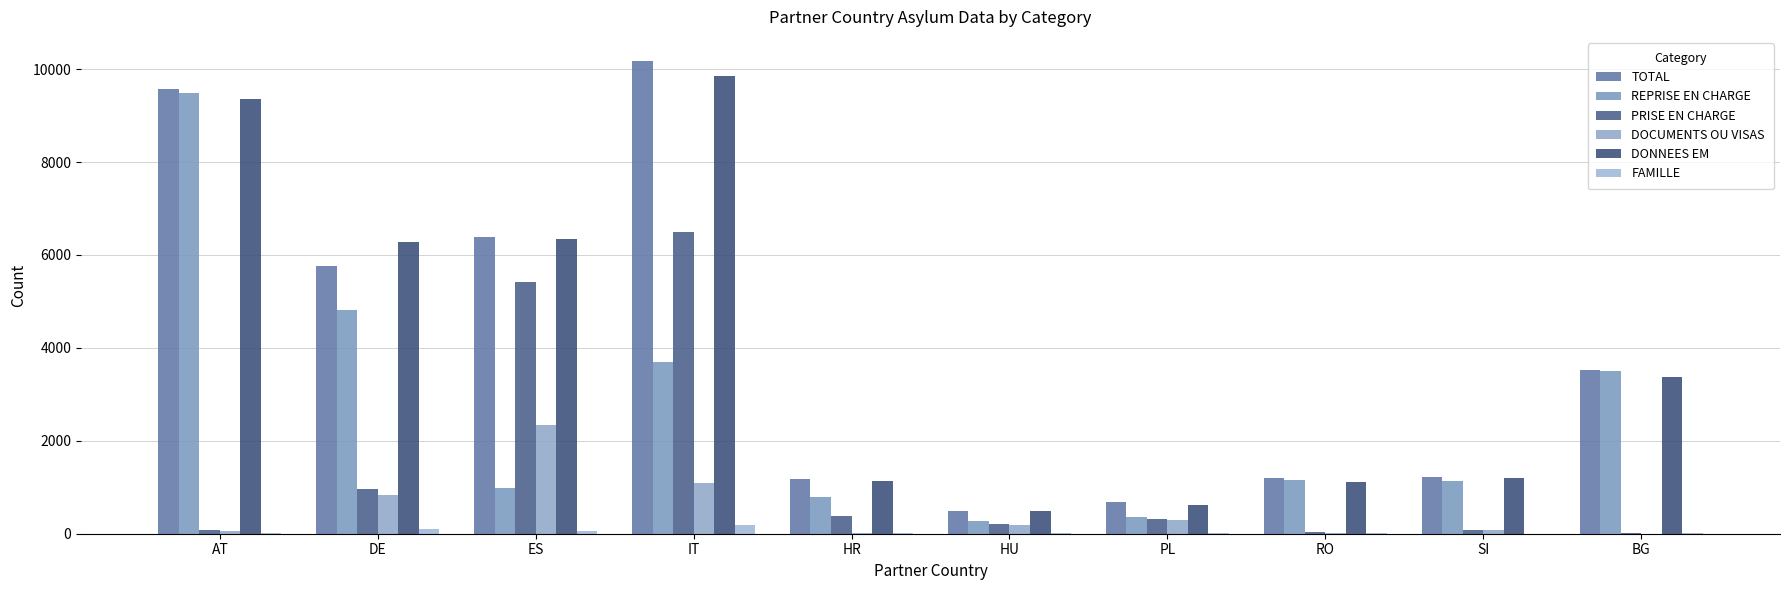

At which label is PRISE EN CHARGE closest to 3256?

ES